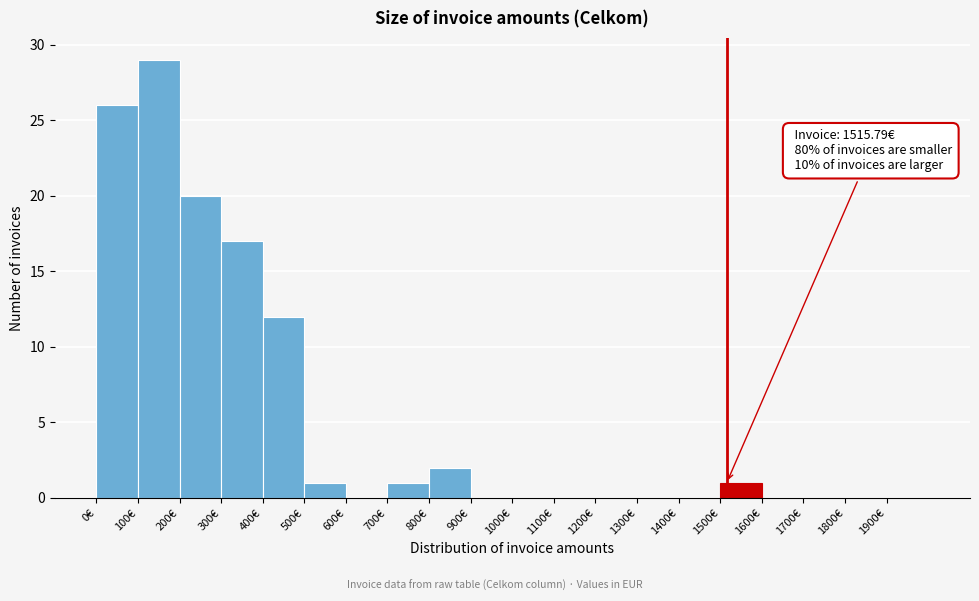

Which range on the x-axis has the tallest bar?

100 to 200